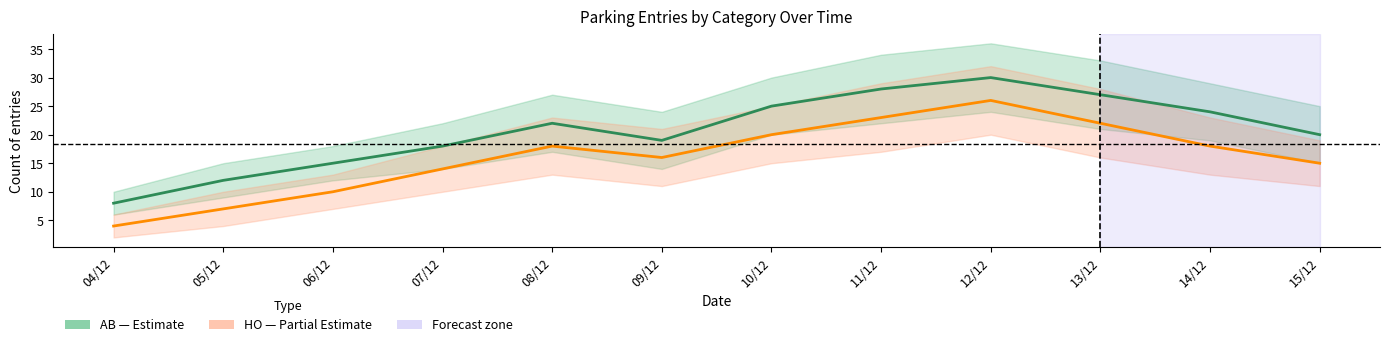

Reading left to right, list all the values displayed in this chart.

AB (Estimate): 8	12	15	18	22	19	25	28	30	27	24	20
HO (Partial Estimate): 4	7	10	14	18	16	20	23	26	22	18	15